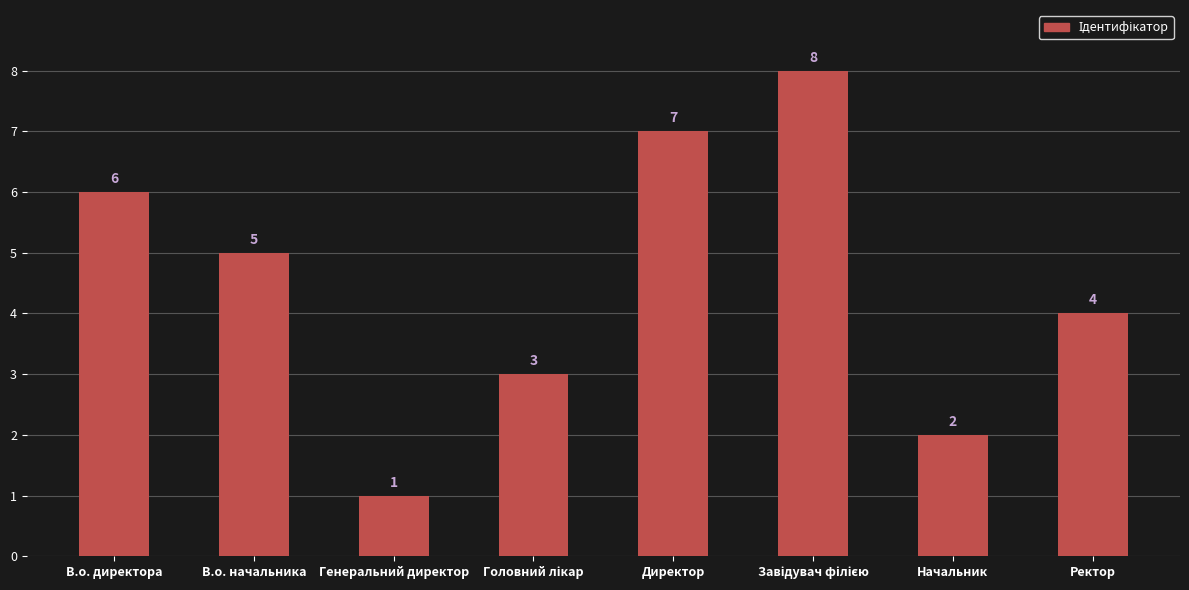

Where does the data first go above 5?

В.о. директора